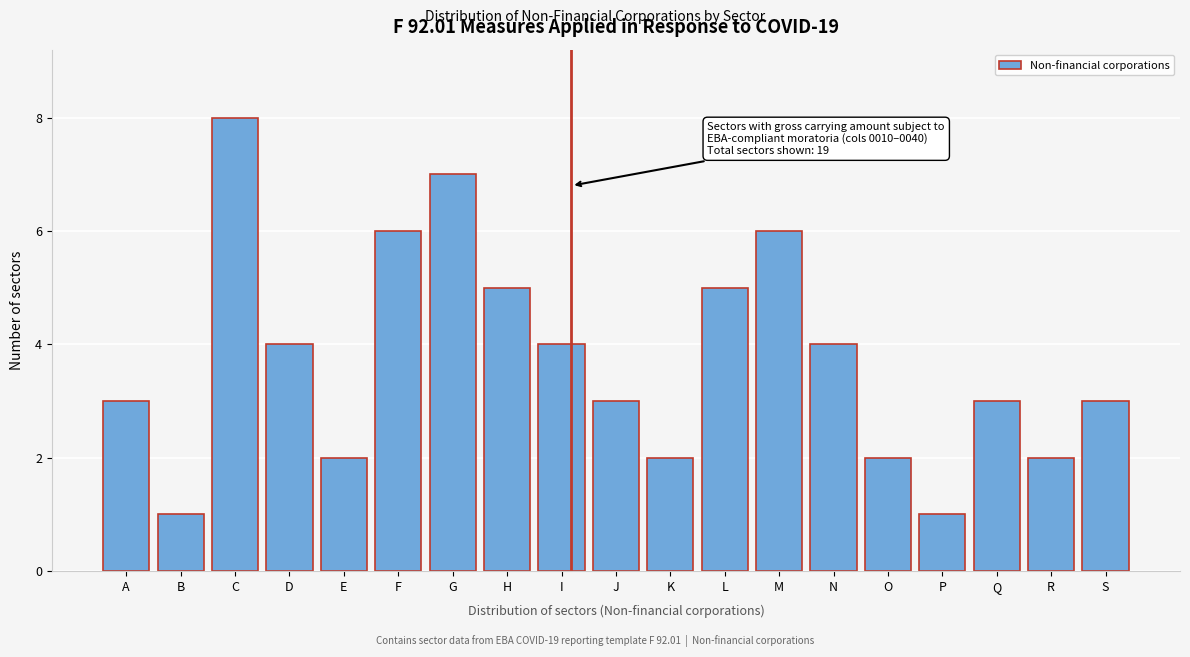

Reading left to right, what are all the values shown in this chart?

3	1	8	4	2	6	7	5	4	3	2	5	6	4	2	1	3	2	3